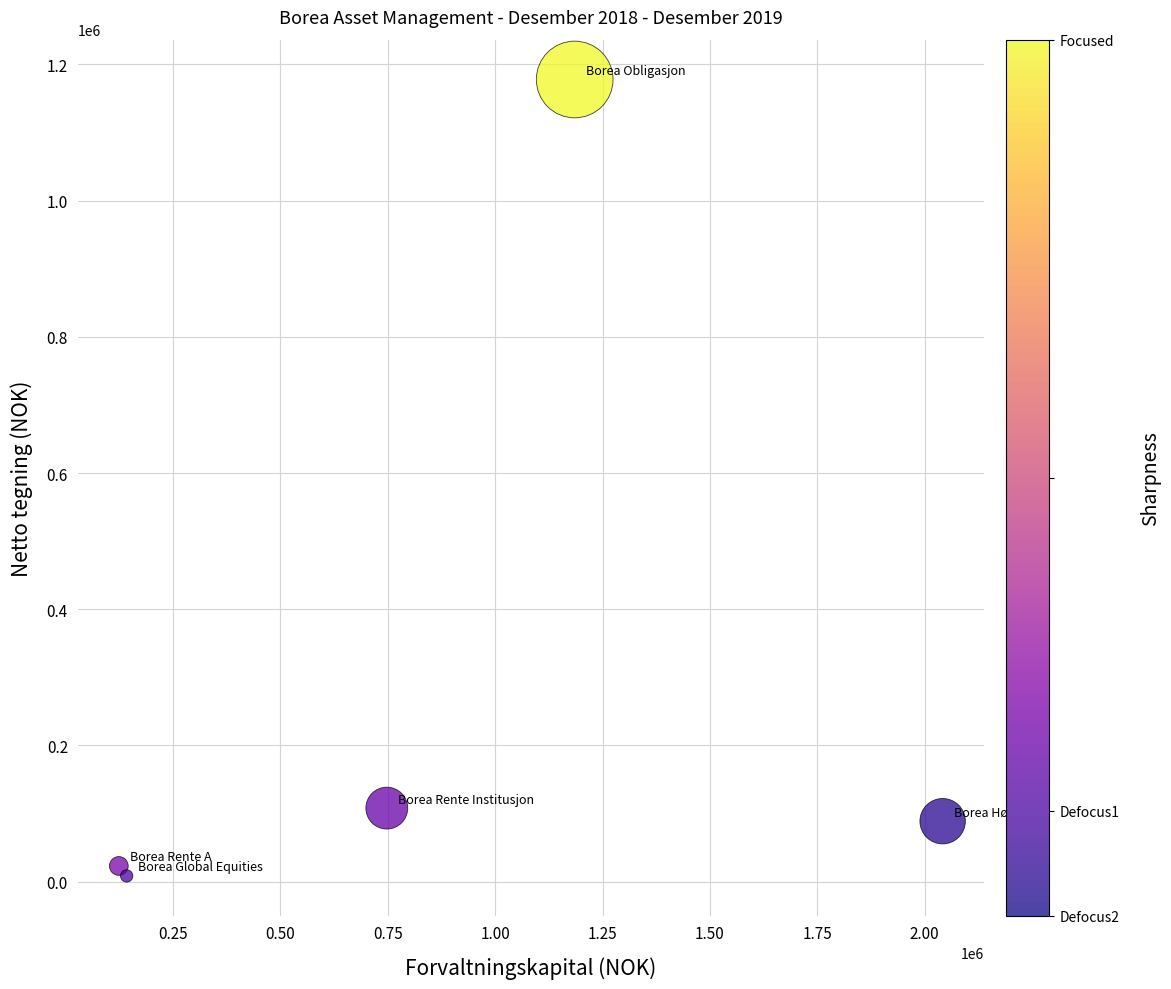

What Y value in the scatter plot is closest to 593144?

107915